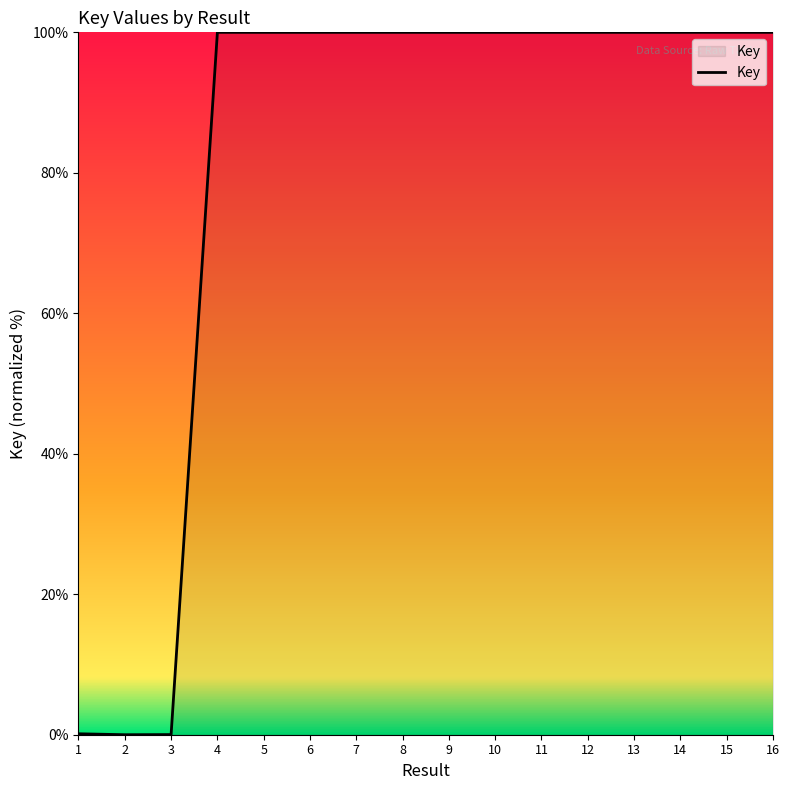

What is the difference between the maximum and minimum values?

100.0